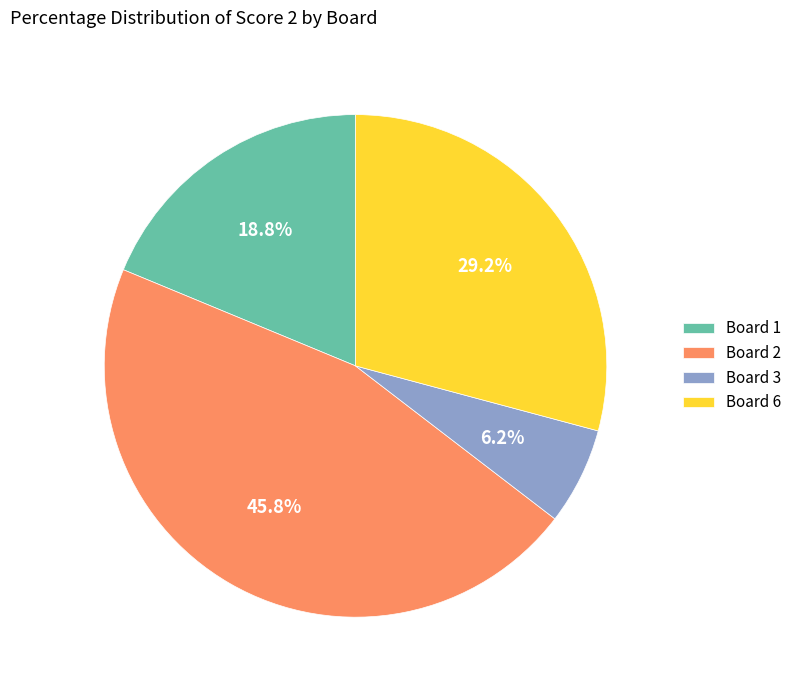

Approximately how many times larger is the value at Board 6 compared to Board 2?

0.6